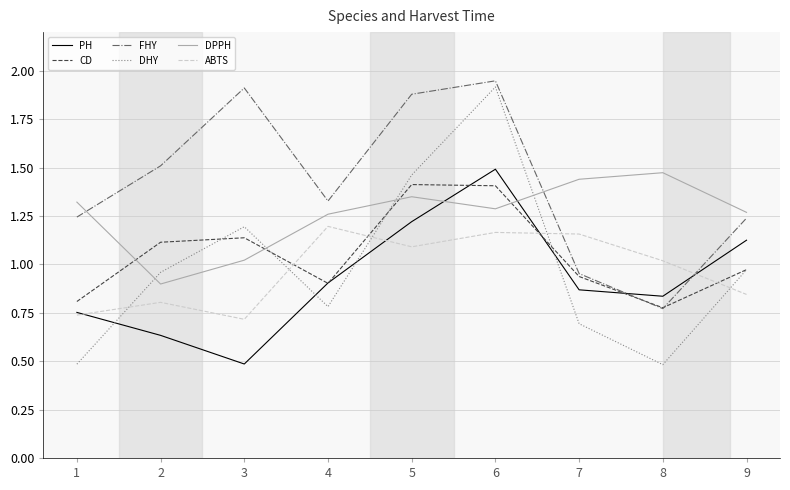

What is the spread (max minus min) of values at 4?

0.5